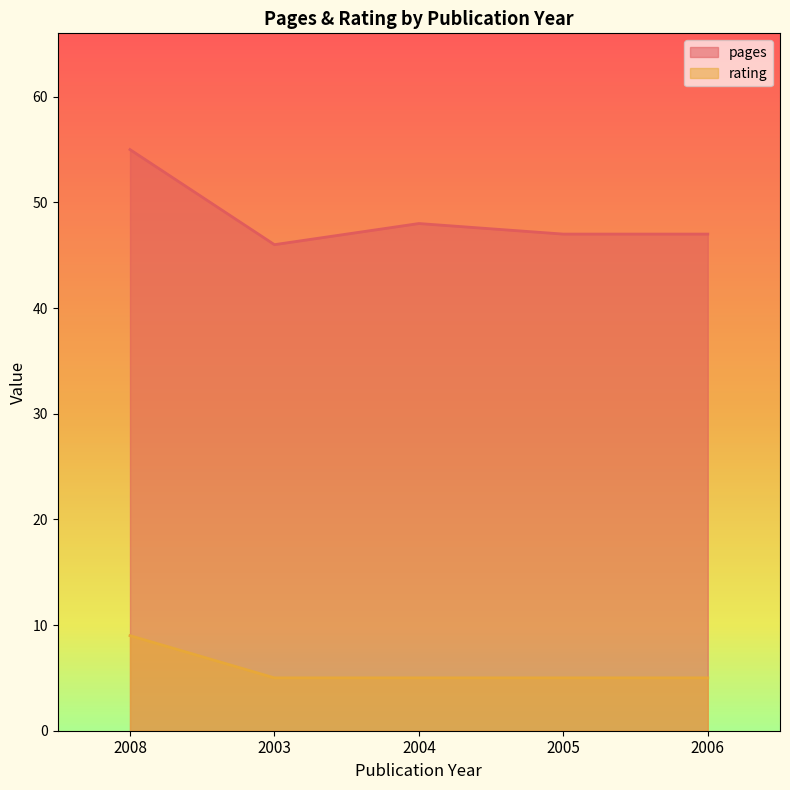

What value does the pages series have at 2006?

47